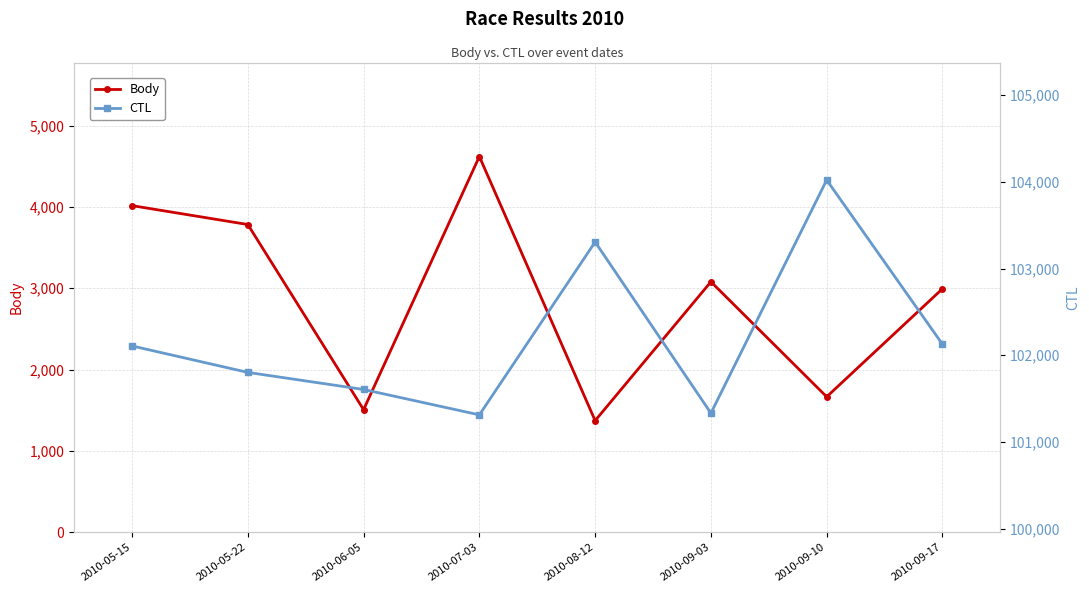

Where is the first local minimum for Body?

2010-06-05